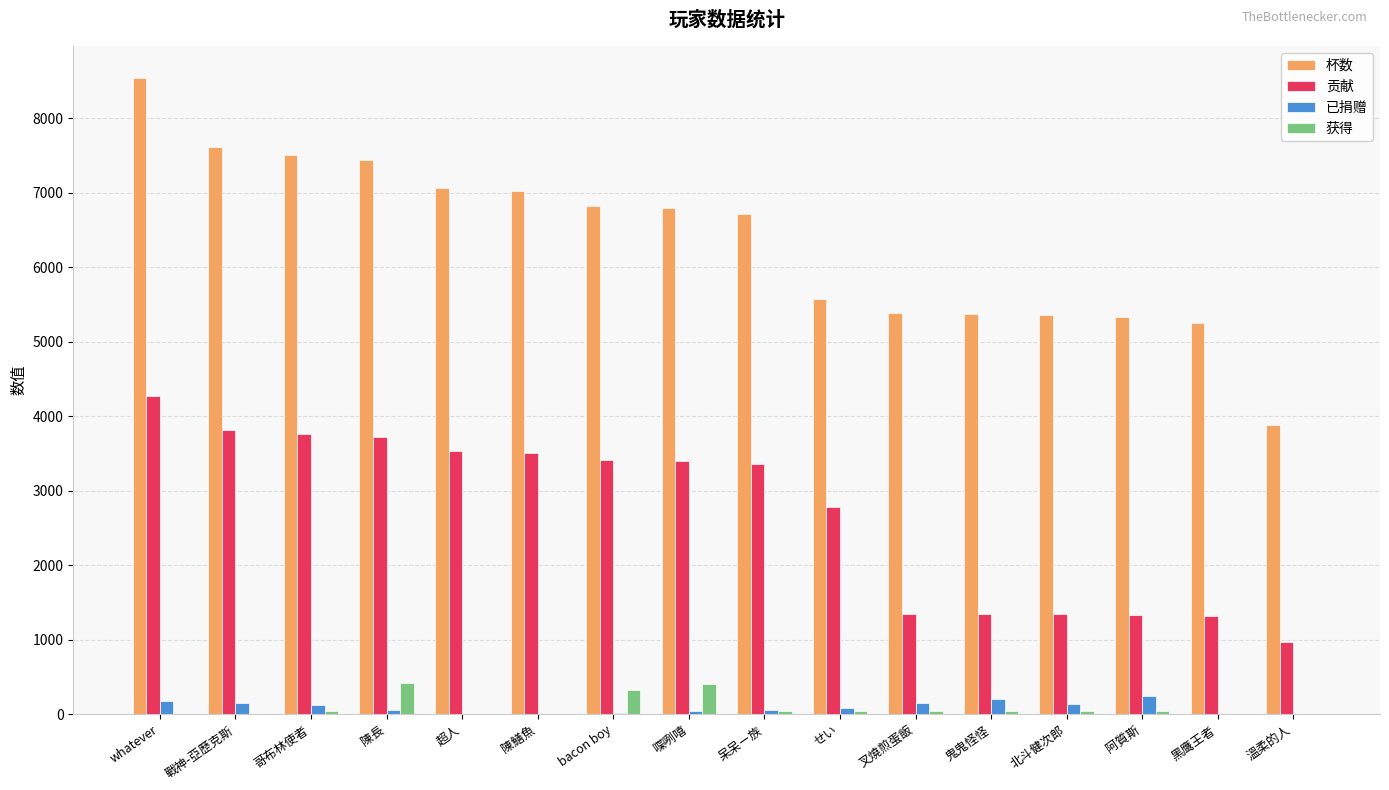

Is the value of 贡献 at 陳鱔魚 greater than the value of 获得 at せい?

Yes